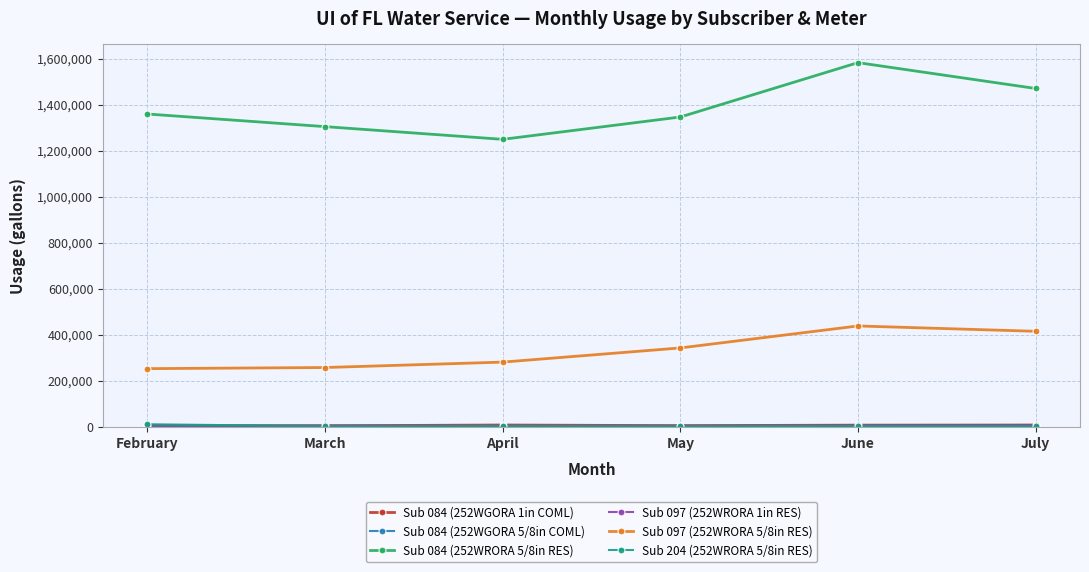

True or false: Sub 097 (252WRORA 5/8in RES) has a value of 682181 at July.

False